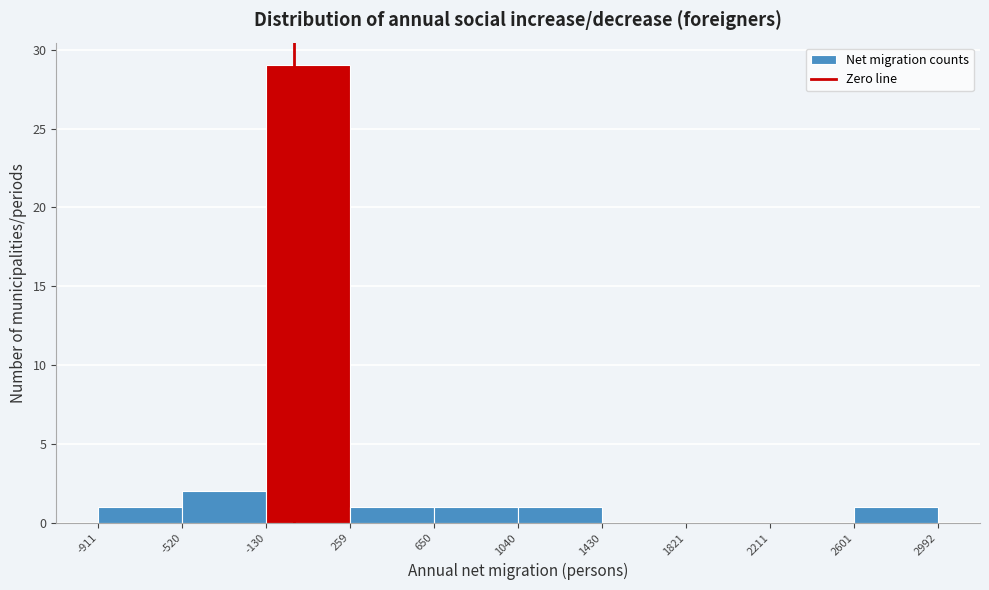

Which range on the x-axis has the tallest bar?

-130 to 259